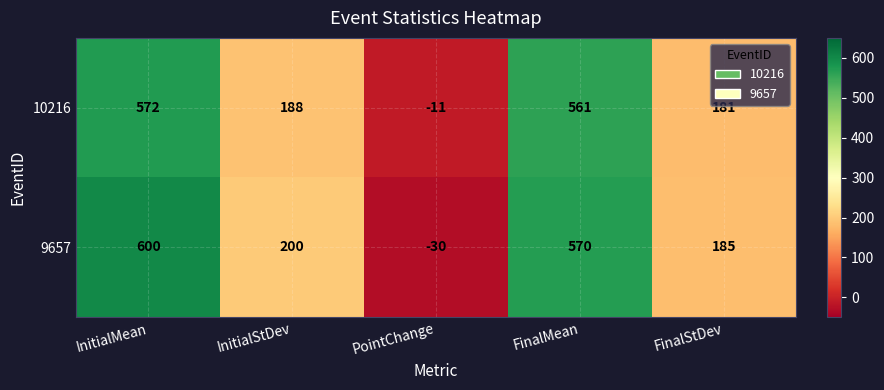

The 10216 series shows 254 at InitialMean. True or false?

False